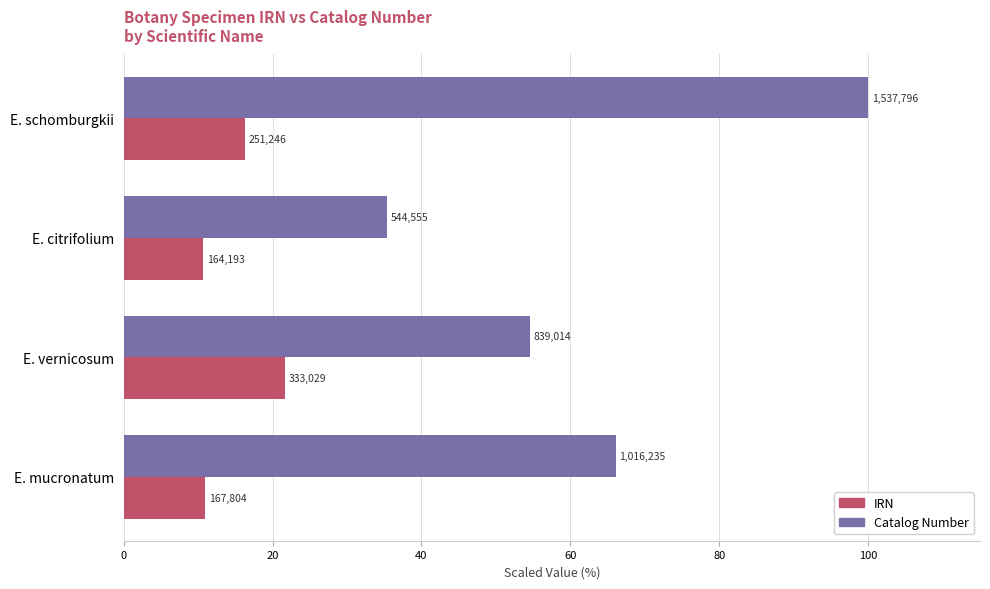

What are all the series names shown in the legend?

IRN, Catalog Number